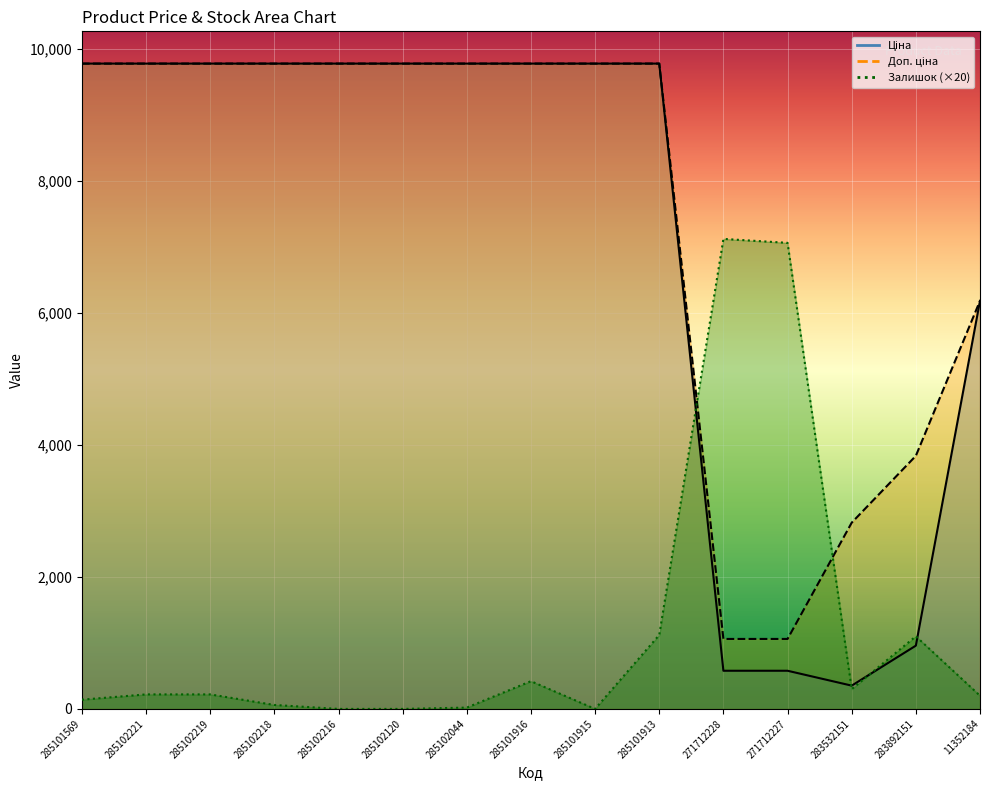

What is the spread (max minus min) of values at 11352184?

5982.6